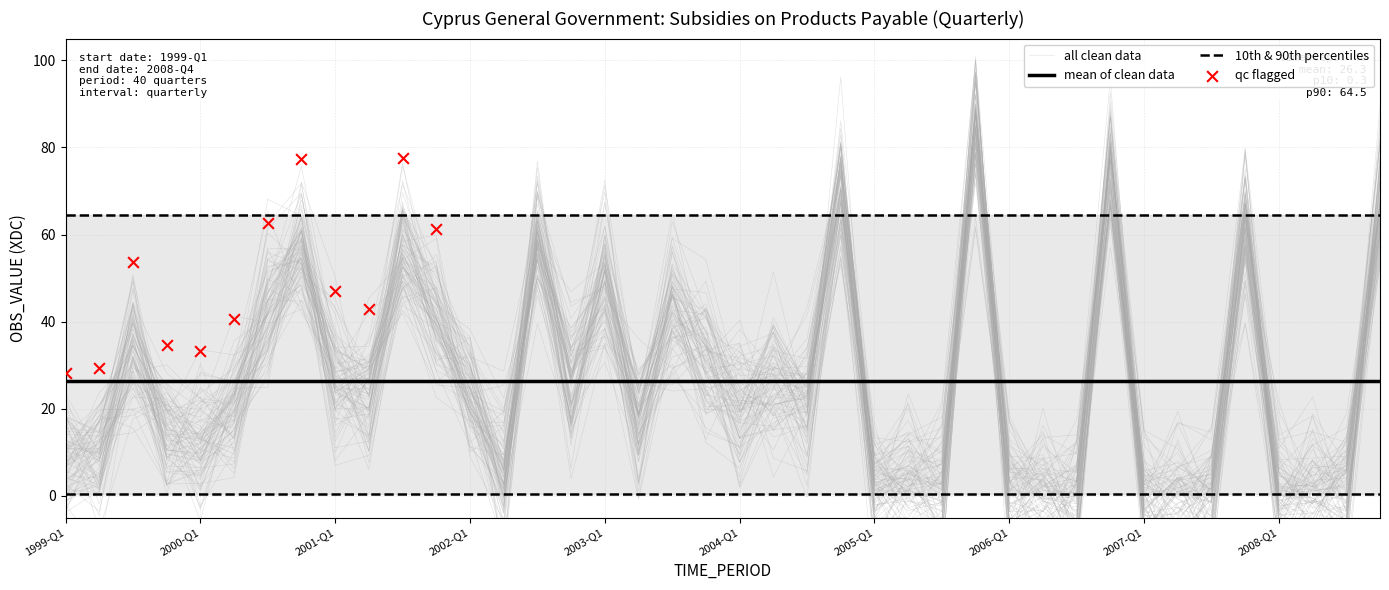

Which series reaches the minimum Y coordinate?

OBS_VALUE